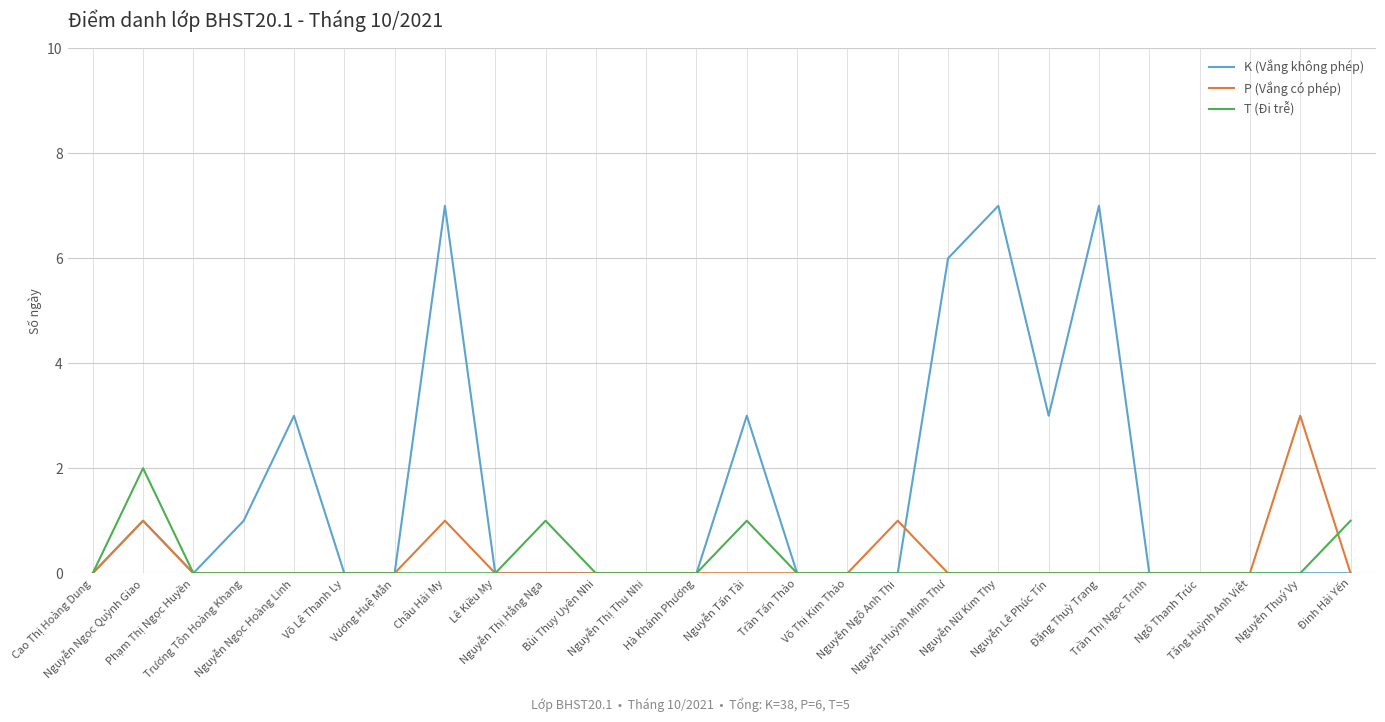

Does the chart display data point markers on the line(s)?

No